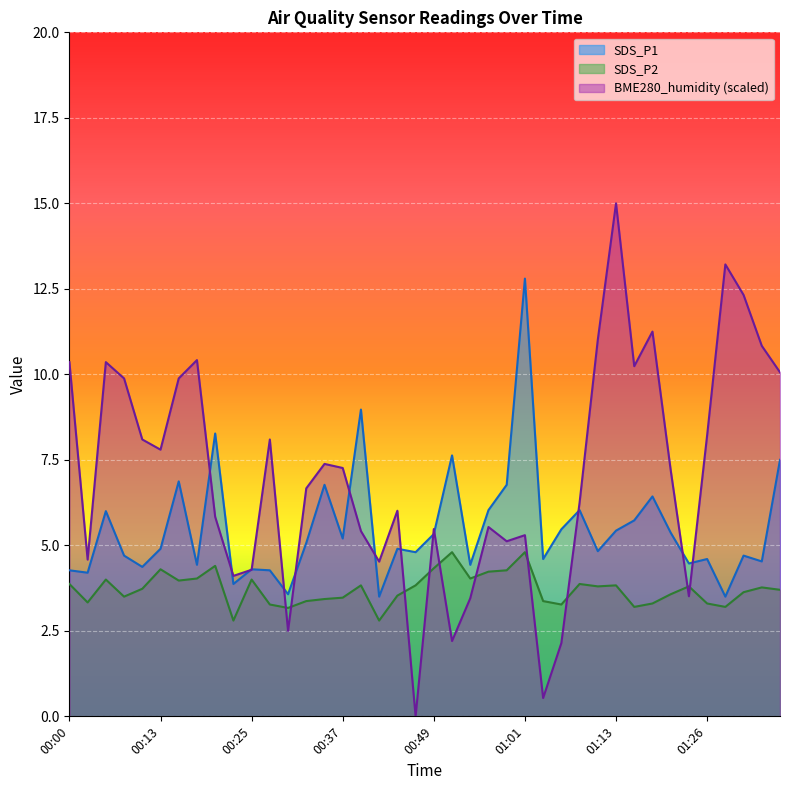

What is the label of the 16th point from the right?

00:59